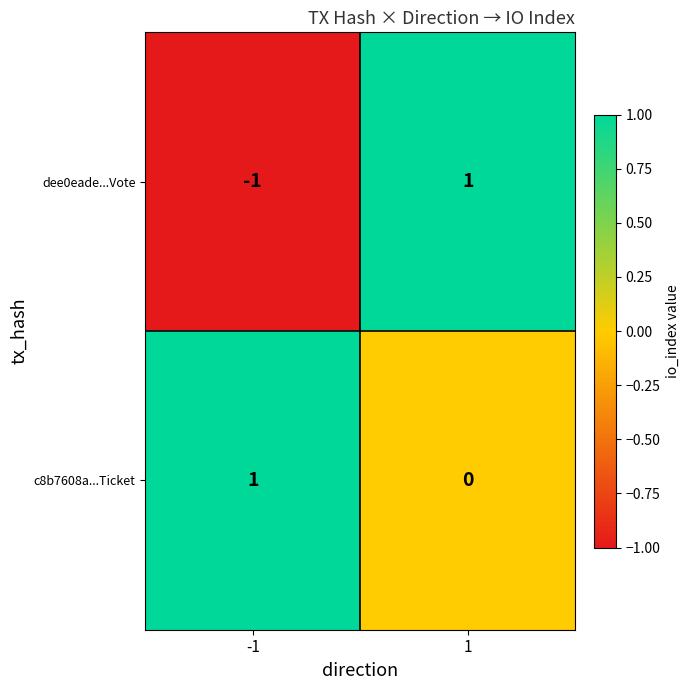

At how many categories does at least one series exceed 0?

2